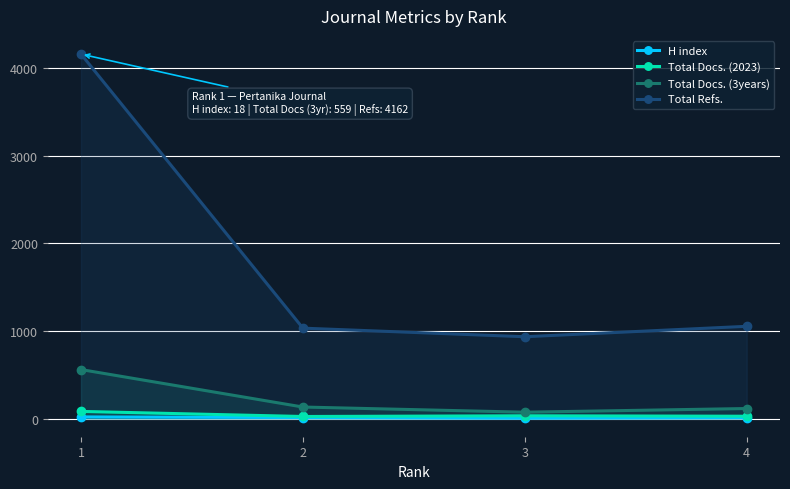

Between 2 and 1, which is larger?

1